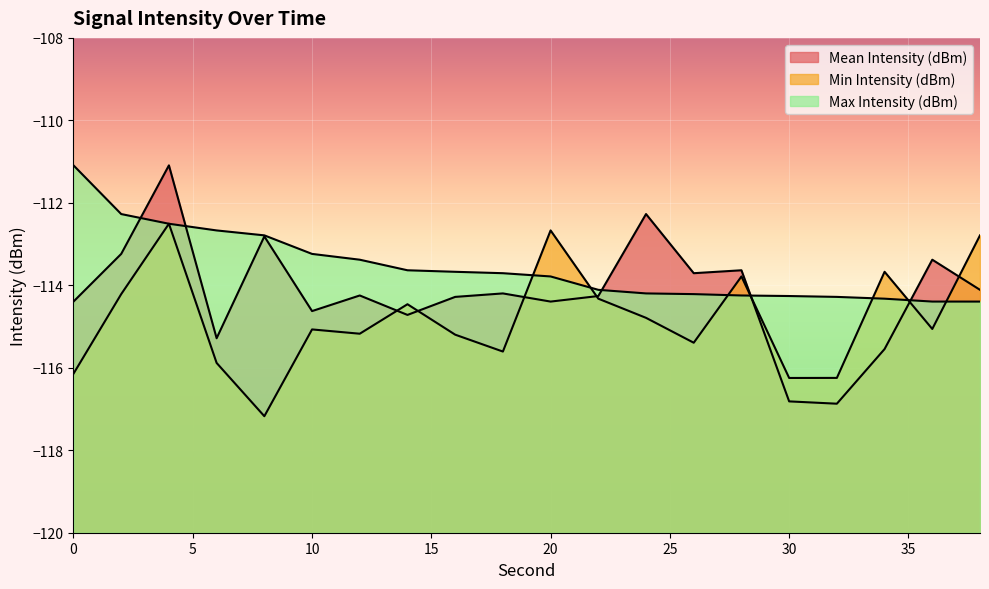

The Mean Intensity (dBm) series shows -115.3 at 6. True or false?

True